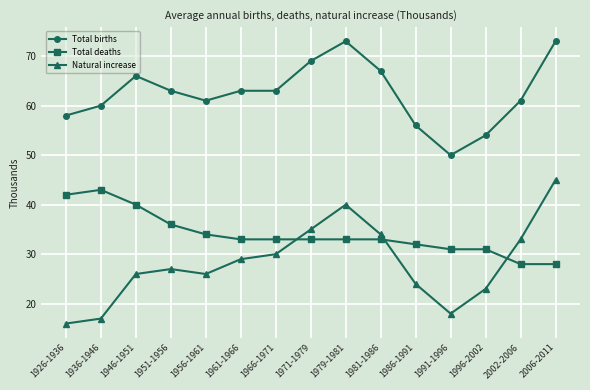

Reading right to left, what are all the values shown in this chart?

Total births: 73	61	54	50	56	67	73	69	63	63	61	63	66	60	58
Total deaths: 28	28	31	31	32	33	33	33	33	33	34	36	40	43	42
Natural increase: 45	33	23	18	24	34	40	35	30	29	26	27	26	17	16